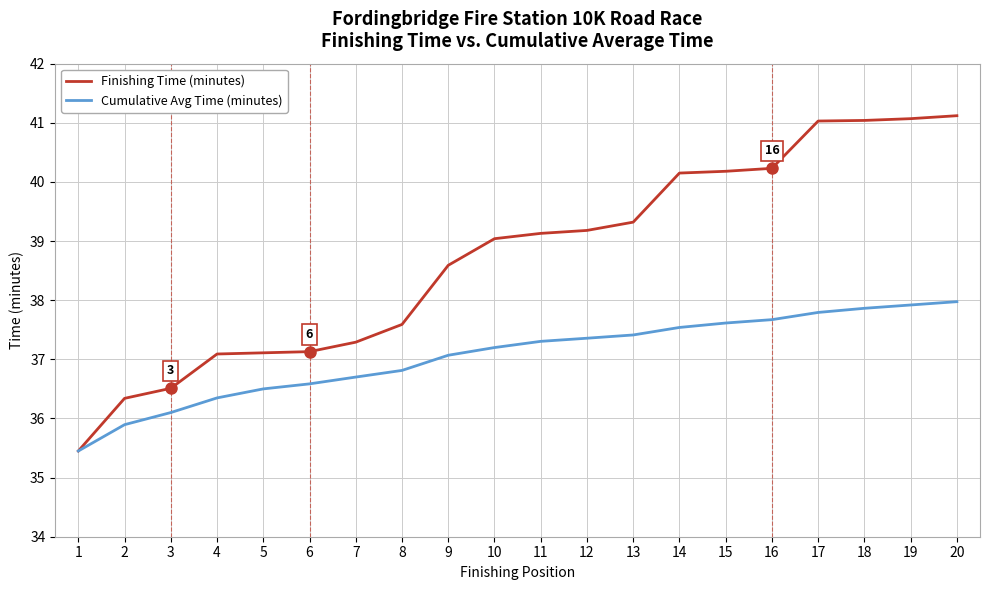

Between 9 and 17, which series saw the biggest shift?

Finishing Time (minutes)